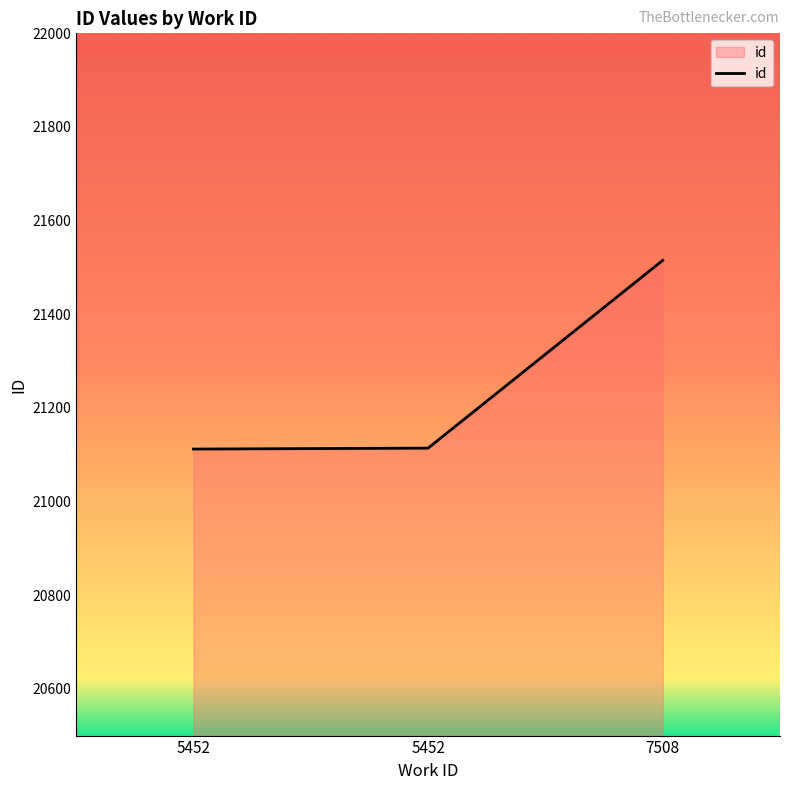

Is this an area chart (filled region under the line)?

Yes